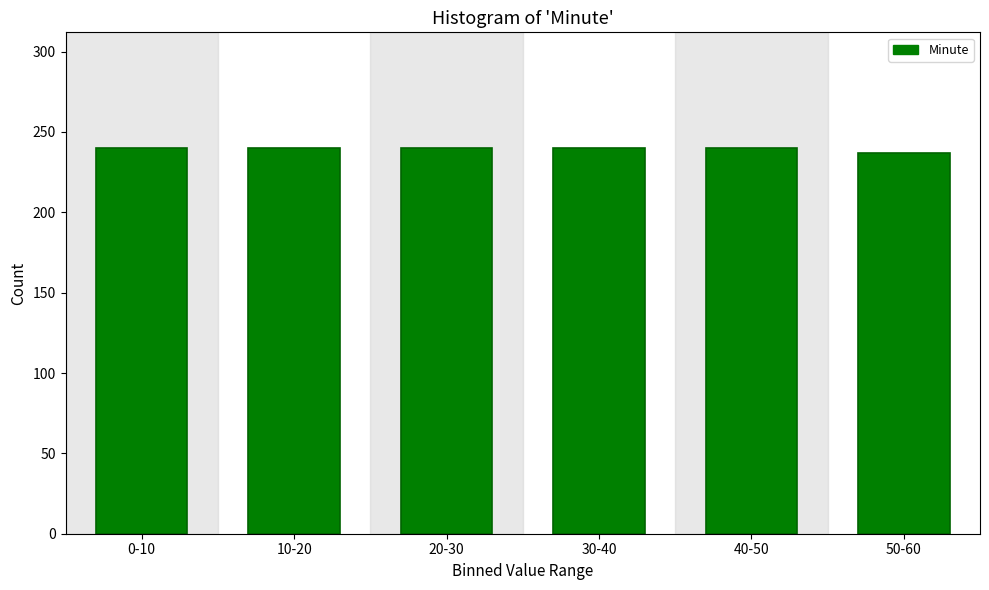

Reading left to right, transcribe all the data shown in this chart.

240	240	240	240	240	237